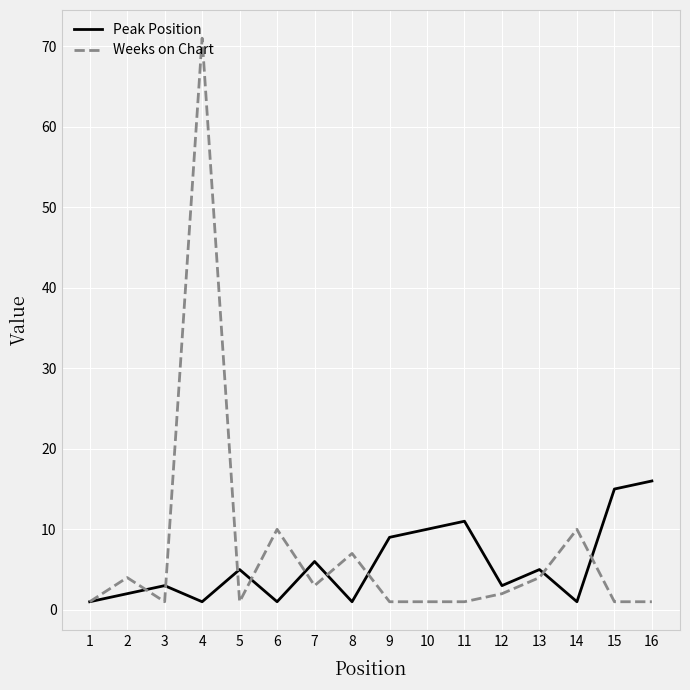

True or false: Weeks on Chart has a value of 1 at 10.

True